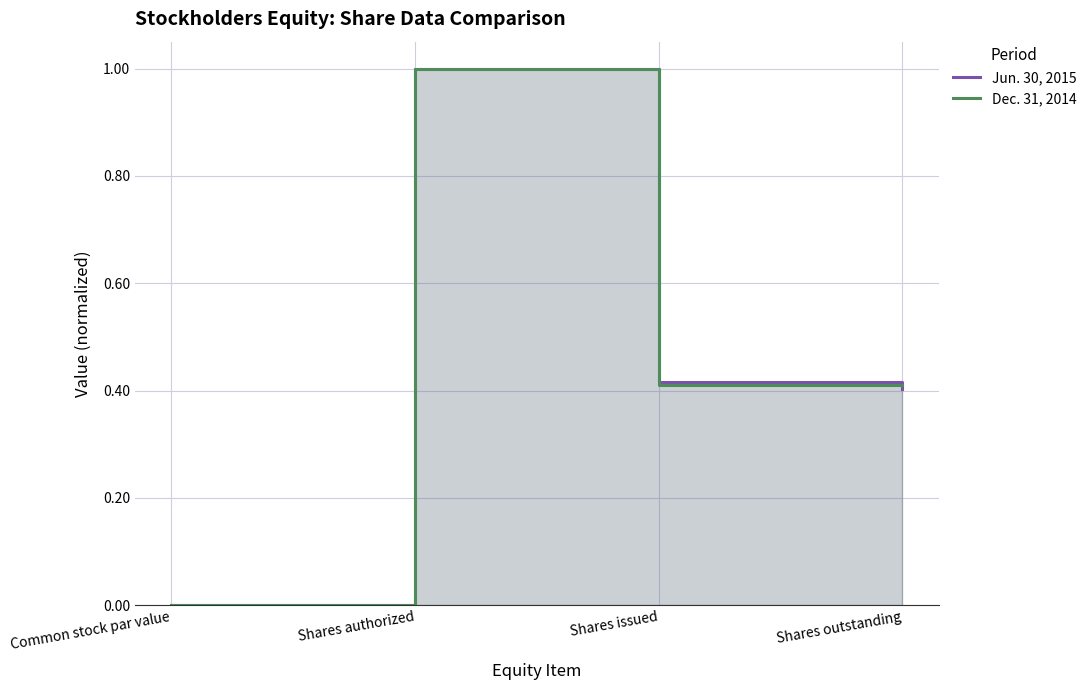

What value does the Dec. 31, 2014 series have at Shares issued?

0.4